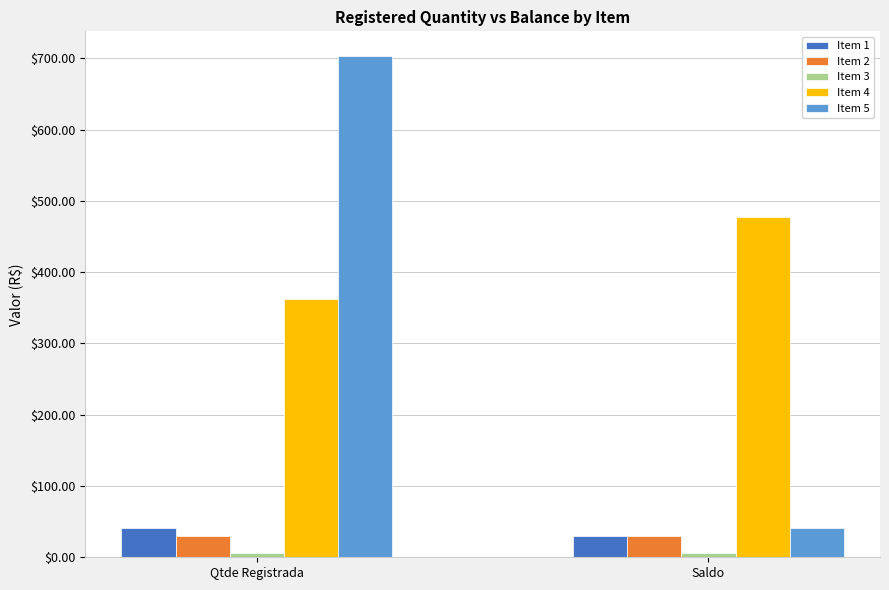

What value does the Item 5 series have at Qtde Registrada?

702.7